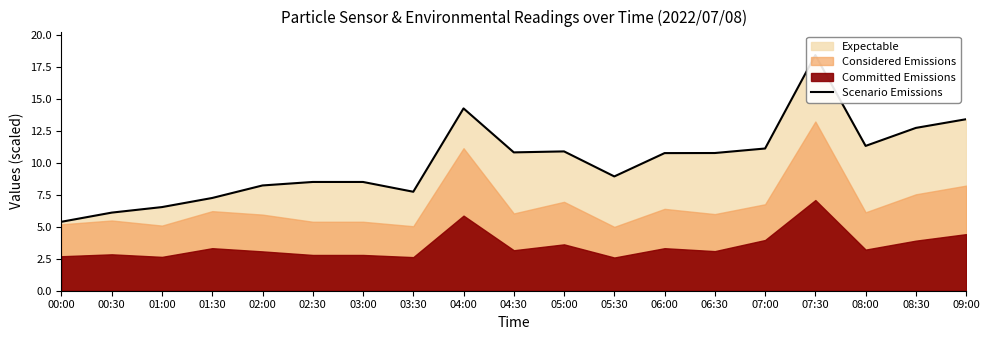

True or false: the data has more than 2 interior local peaks.

True